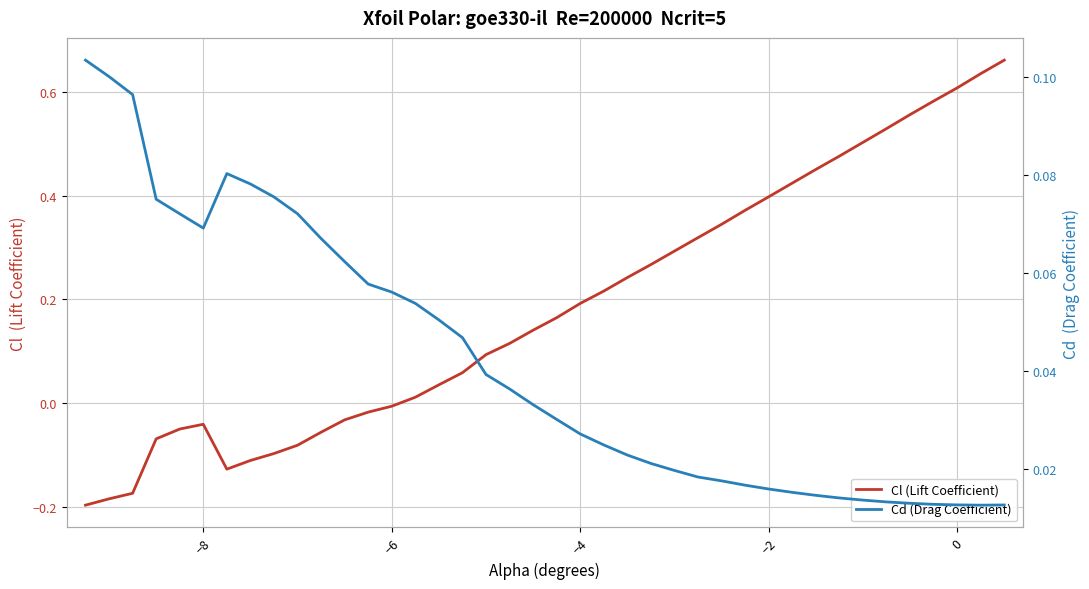

Is it true that Cl (Lift Coefficient) equals -0.1 at 10?

False